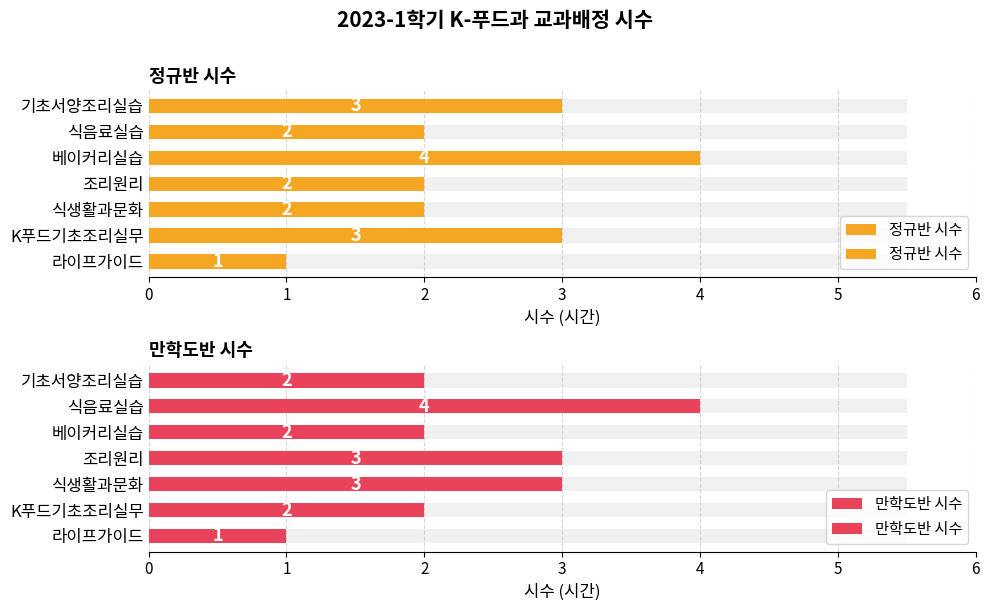

What is the total value across all series at K푸드기초조리실무?

5